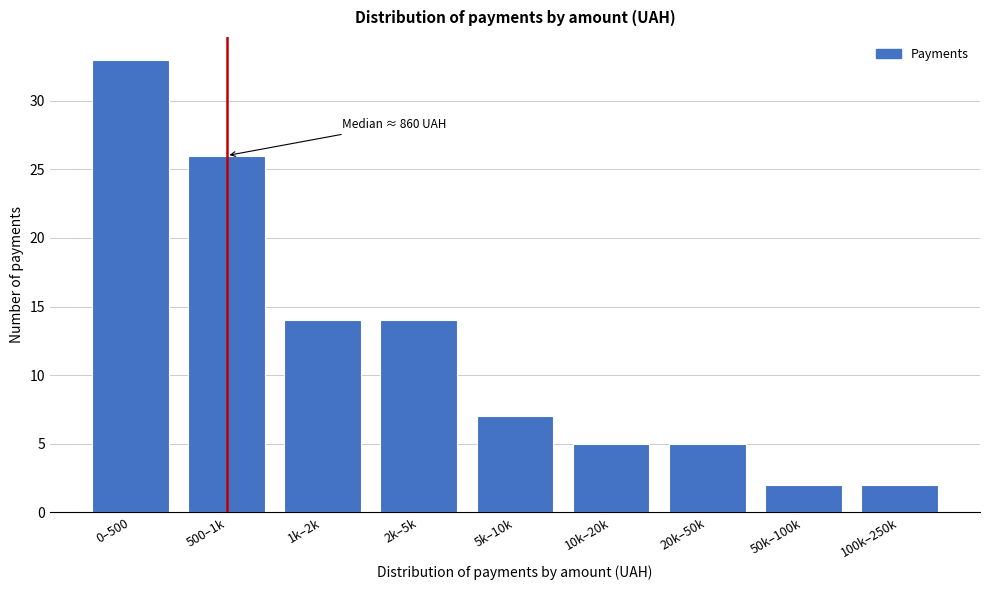

Reading left to right, extract all data points from this chart.

33	26	14	14	7	5	5	2	2